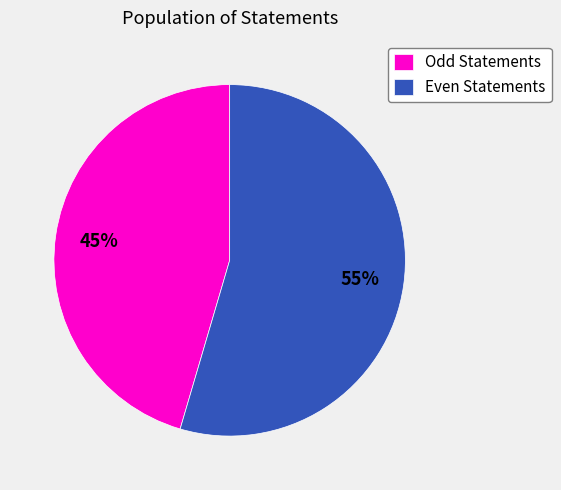

To the nearest percent, what is the average slice percentage?

50%